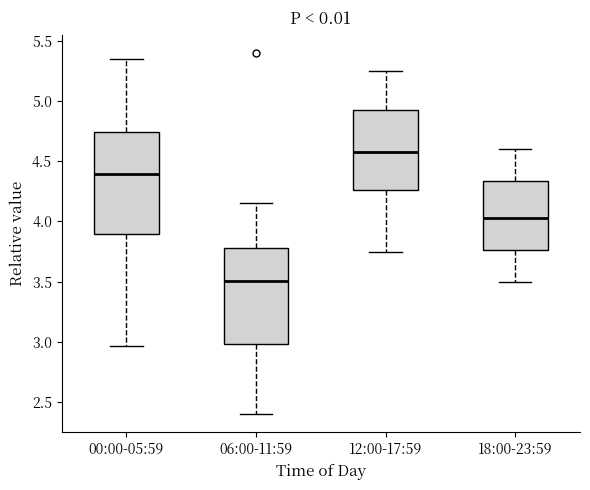

Comparing the boxes themselves (not the whiskers), which one is the tallest?

00:00-05:59